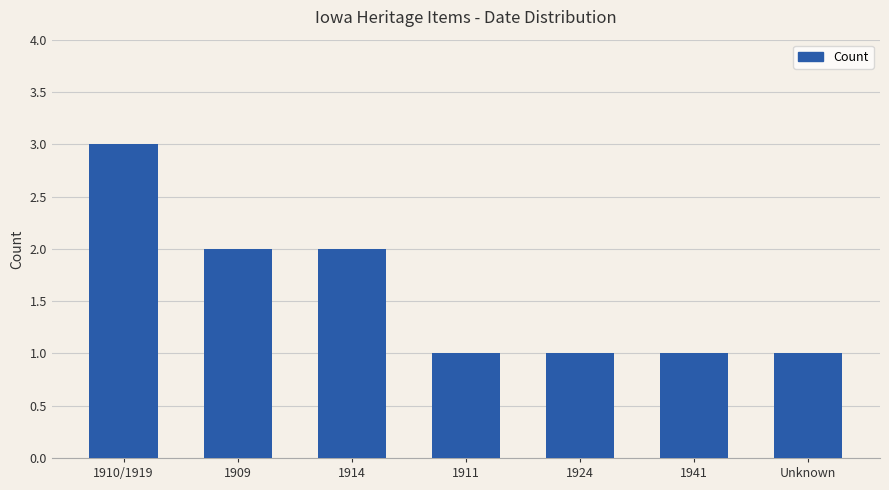

Does the chart contain any negative values?

No